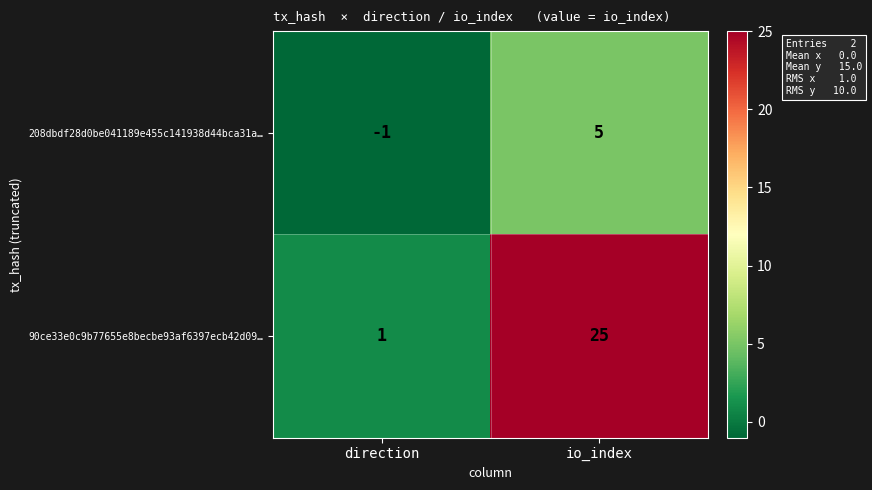

Which label corresponds to the largest value in the chart?

io_index